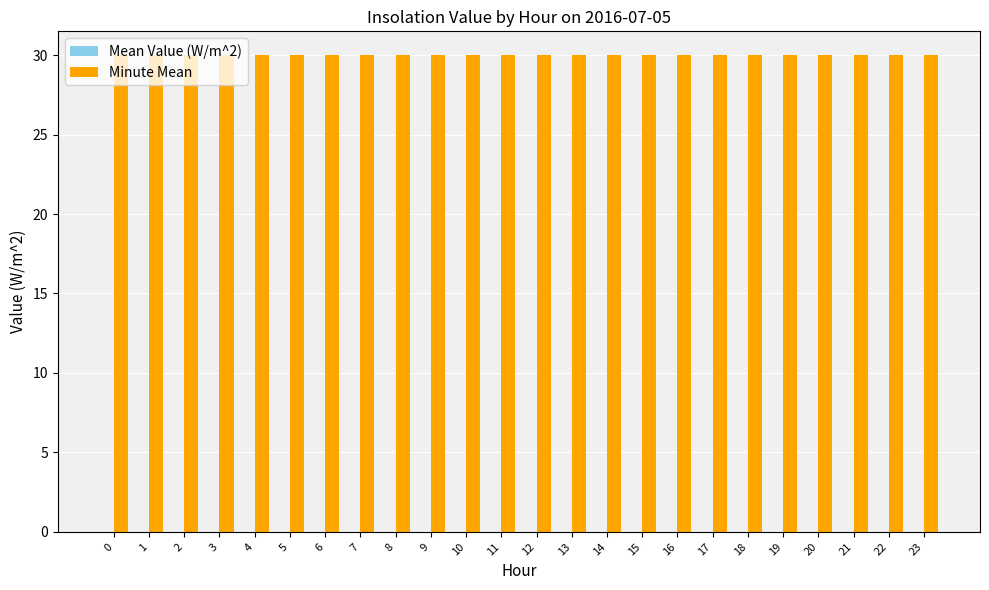

Is the value of Minute Mean at 4 greater than the value of Mean Value (W/m^2) at 20?

Yes